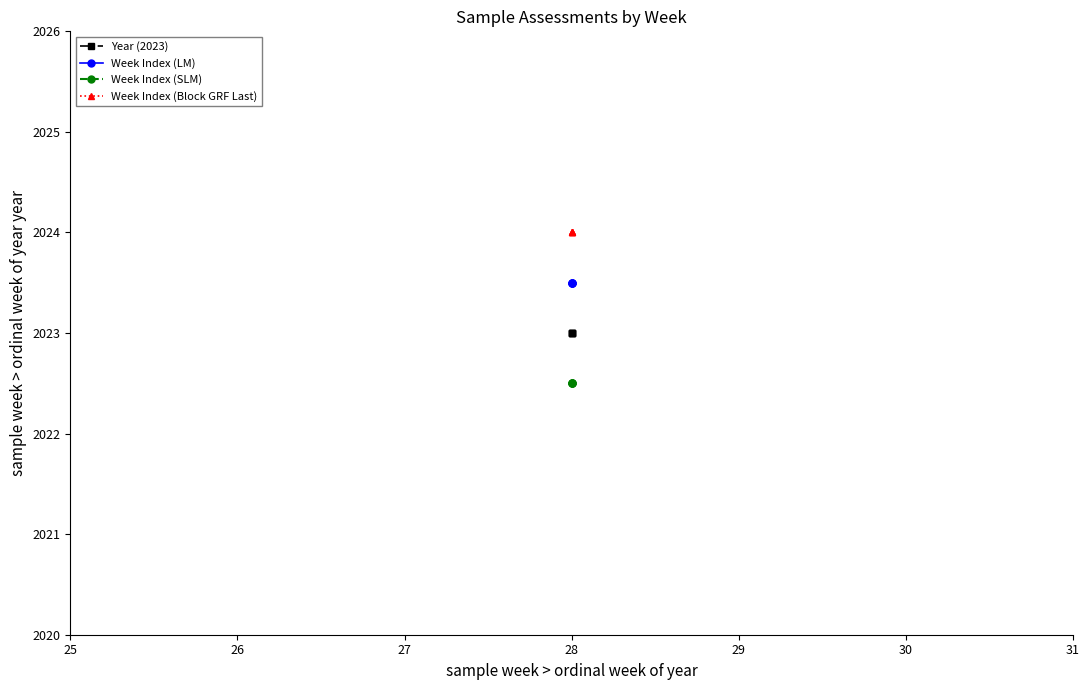

Between 26 and 25, which is larger?

26